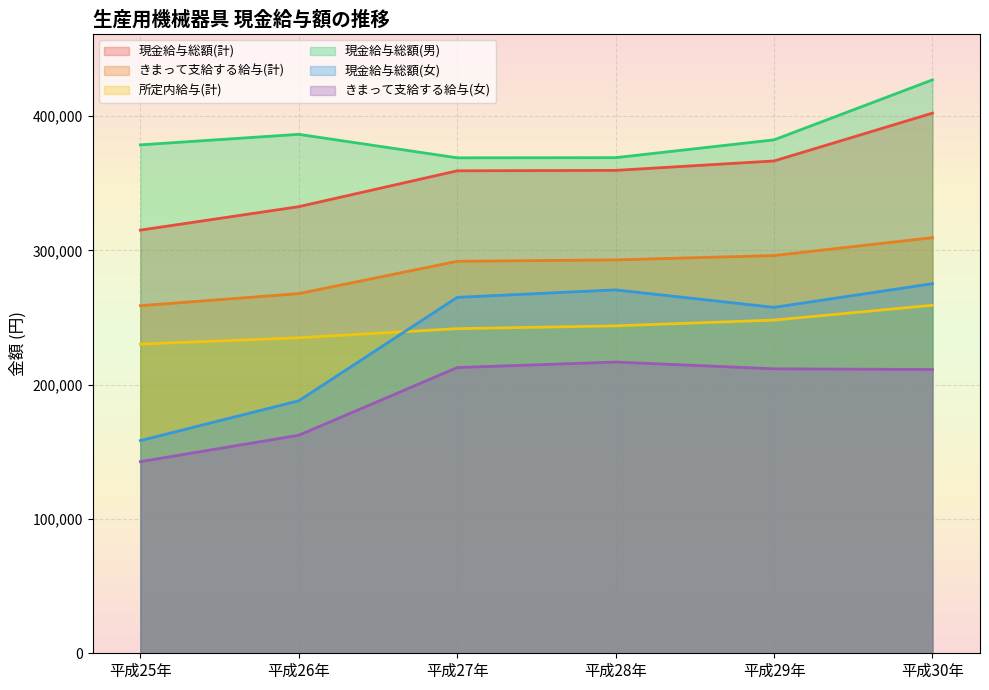

How many interior local valleys does the 現金給与総額(男) series have?

1